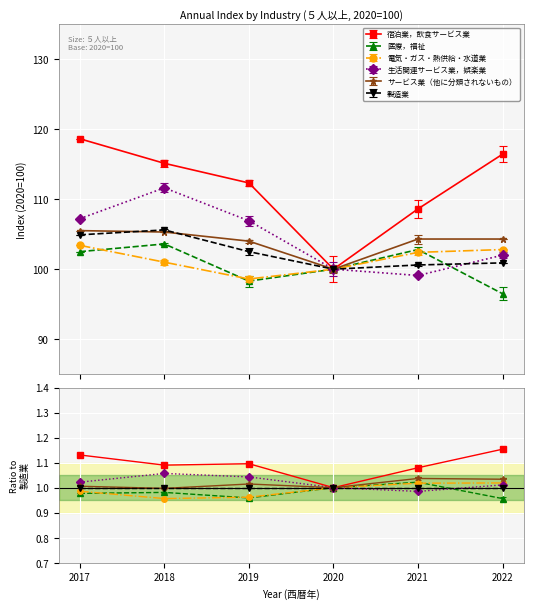

Reading left to right, extract all data points from this chart.

宿泊業，飲食サービス業: 2017=118.6	2018=115.1	2019=112.3	2020=100.0	2021=108.6	2022=116.4
医療，福祉: 2017=102.5	2018=103.6	2019=98.3	2020=100.0	2021=102.8	2022=96.5
電気・ガス・熱供給・水道業: 2017=103.4	2018=101.0	2019=98.6	2020=100.0	2021=102.4	2022=102.8
生活関連サービス業，娯楽業: 2017=107.2	2018=111.6	2019=106.9	2020=100.0	2021=99.1	2022=102.0
サービス業（他に分類されないもの）: 2017=105.5	2018=105.3	2019=104.0	2020=100.0	2021=104.3	2022=104.3
製造業: 2017=104.9	2018=105.6	2019=102.5	2020=100.0	2021=100.6	2022=100.9